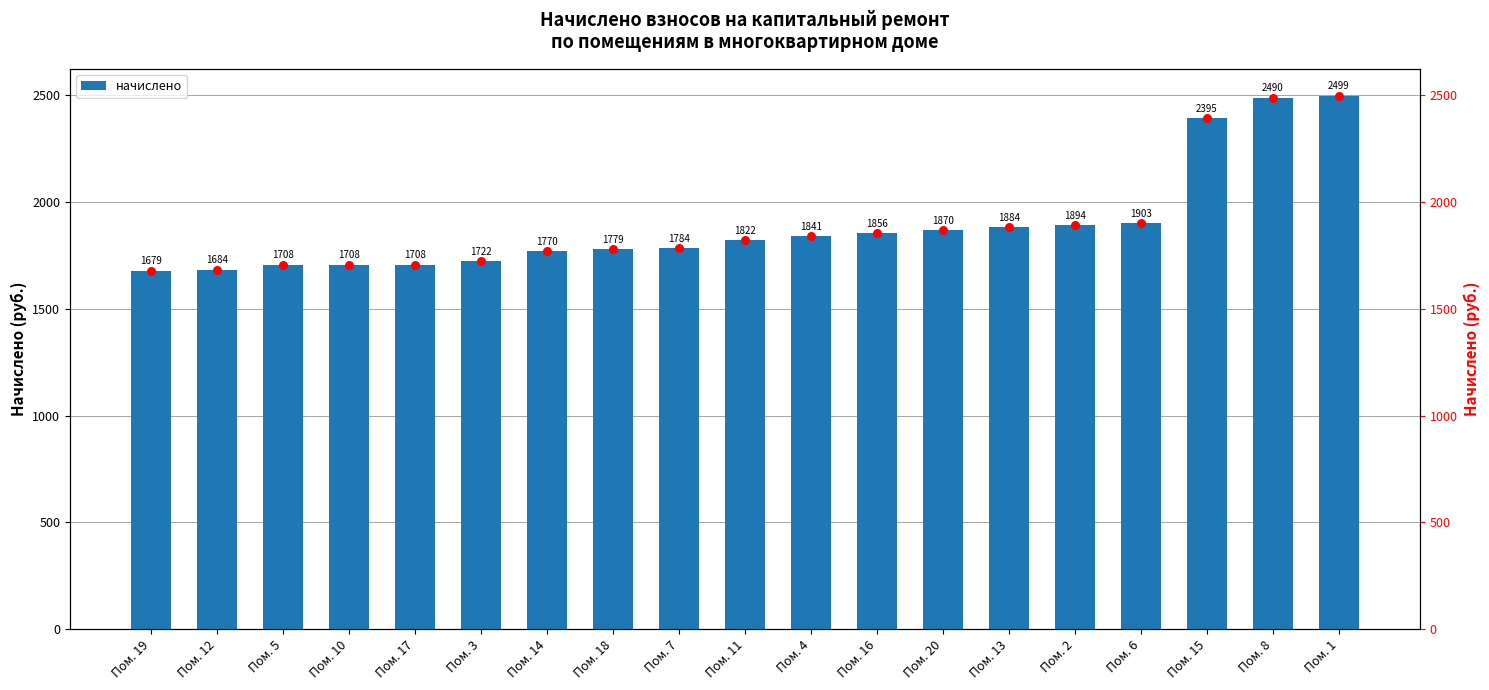

Approximately how many times larger is the value at Пом. 15 compared to Пом. 2?

1.3